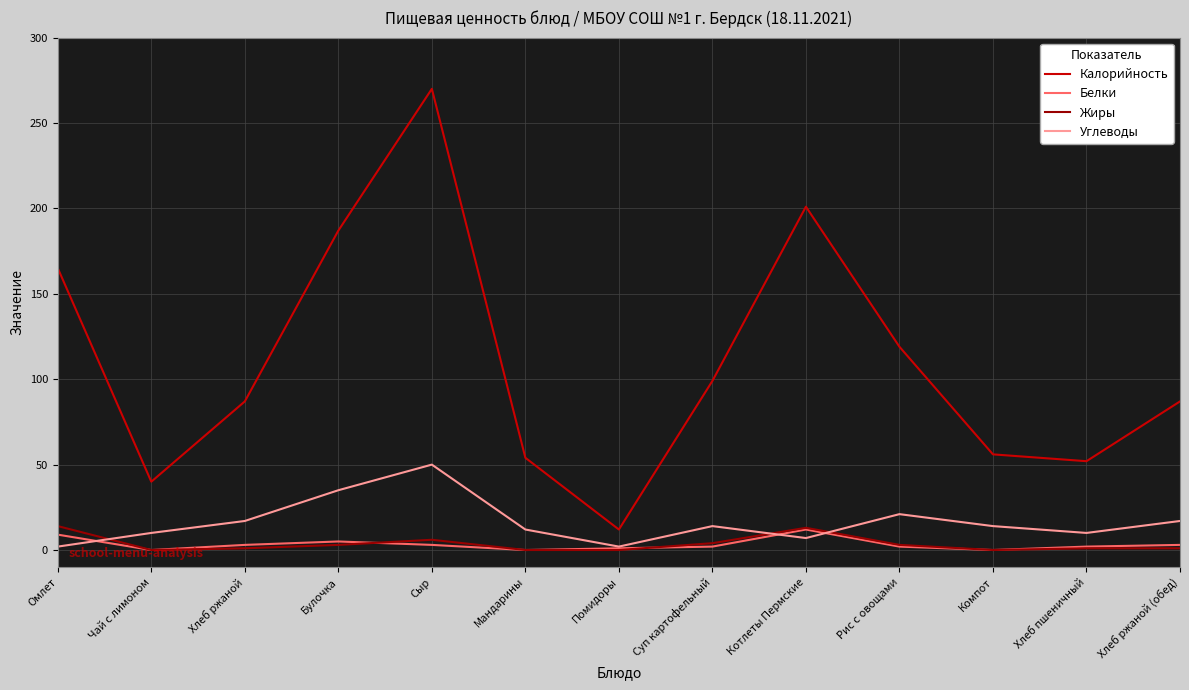

Where is the first local minimum for Белки?

Чай с лимоном